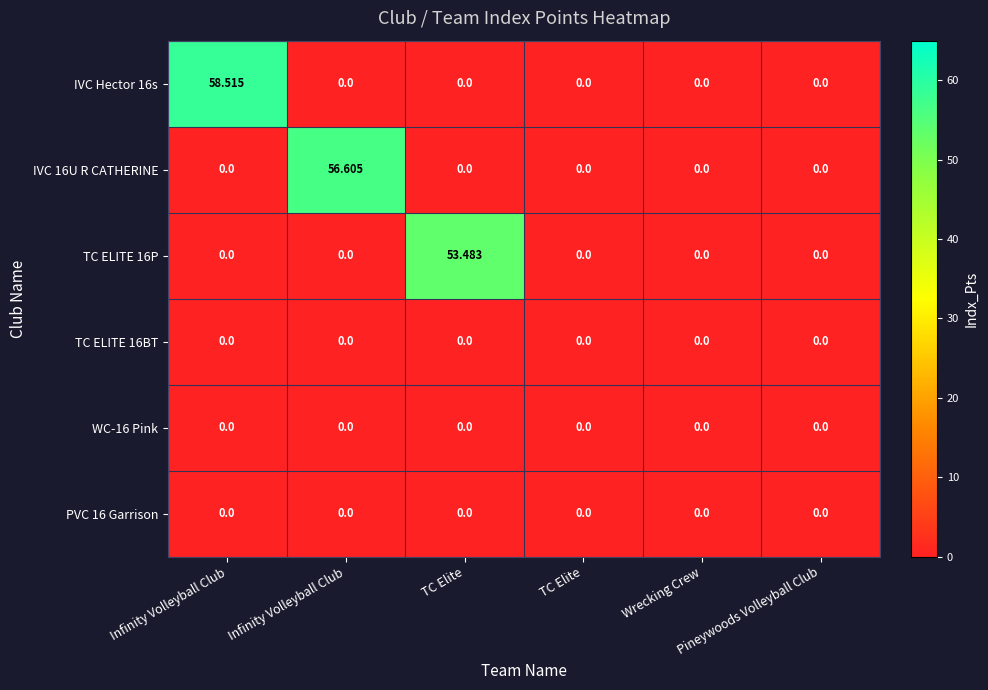

Reading left to right, what are all the values shown in this chart?

IVC Hector 16s: Infinity Volleyball Club=58.5	Infinity Volleyball Club=0.0	TC Elite=0.0	TC Elite=0.0	Wrecking Crew=0.0	Pineywoods Volleyball Club=0.0
IVC 16U R CATHERINE: Infinity Volleyball Club=0.0	Infinity Volleyball Club=56.6	TC Elite=0.0	TC Elite=0.0	Wrecking Crew=0.0	Pineywoods Volleyball Club=0.0
TC ELITE 16P: Infinity Volleyball Club=0.0	Infinity Volleyball Club=0.0	TC Elite=53.5	TC Elite=0.0	Wrecking Crew=0.0	Pineywoods Volleyball Club=0.0
TC ELITE 16BT: Infinity Volleyball Club=0.0	Infinity Volleyball Club=0.0	TC Elite=0.0	TC Elite=0.0	Wrecking Crew=0.0	Pineywoods Volleyball Club=0.0
WC-16 Pink: Infinity Volleyball Club=0.0	Infinity Volleyball Club=0.0	TC Elite=0.0	TC Elite=0.0	Wrecking Crew=0.0	Pineywoods Volleyball Club=0.0
PVC 16 Garrison: Infinity Volleyball Club=0.0	Infinity Volleyball Club=0.0	TC Elite=0.0	TC Elite=0.0	Wrecking Crew=0.0	Pineywoods Volleyball Club=0.0